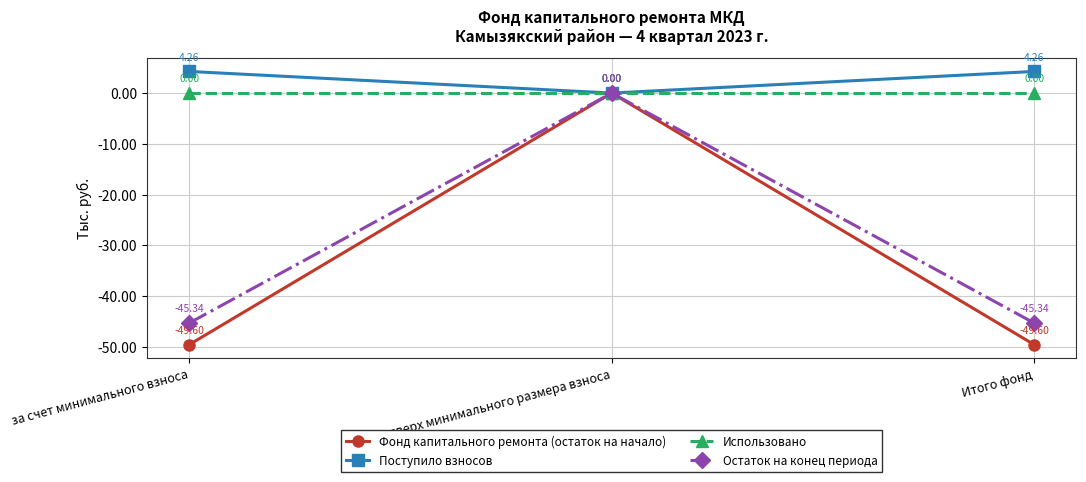

What position from the left is сверх минимального размера взноса?

2